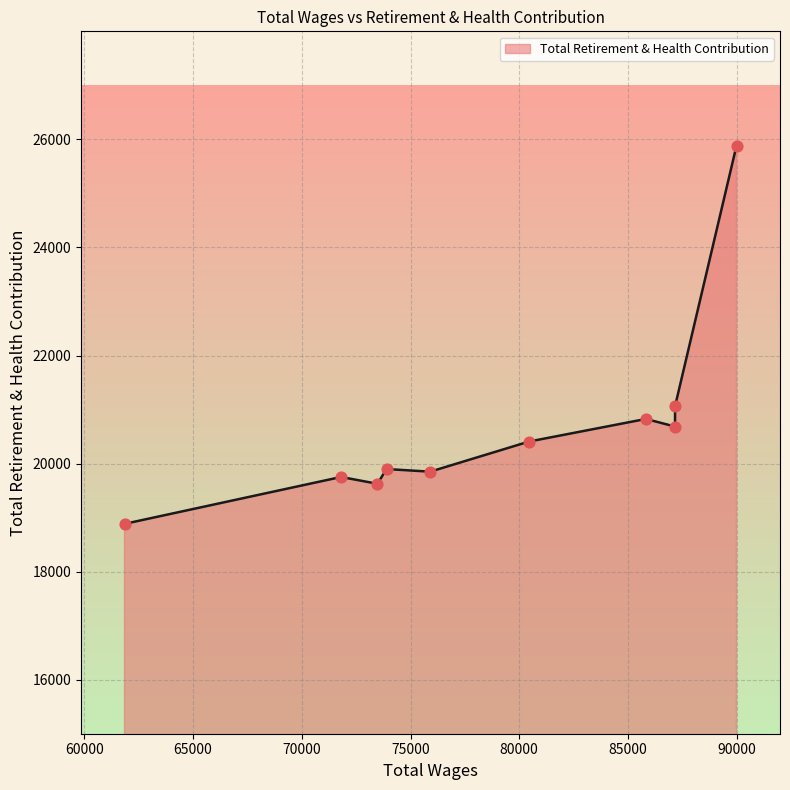

What is the greatest value displayed?

25884